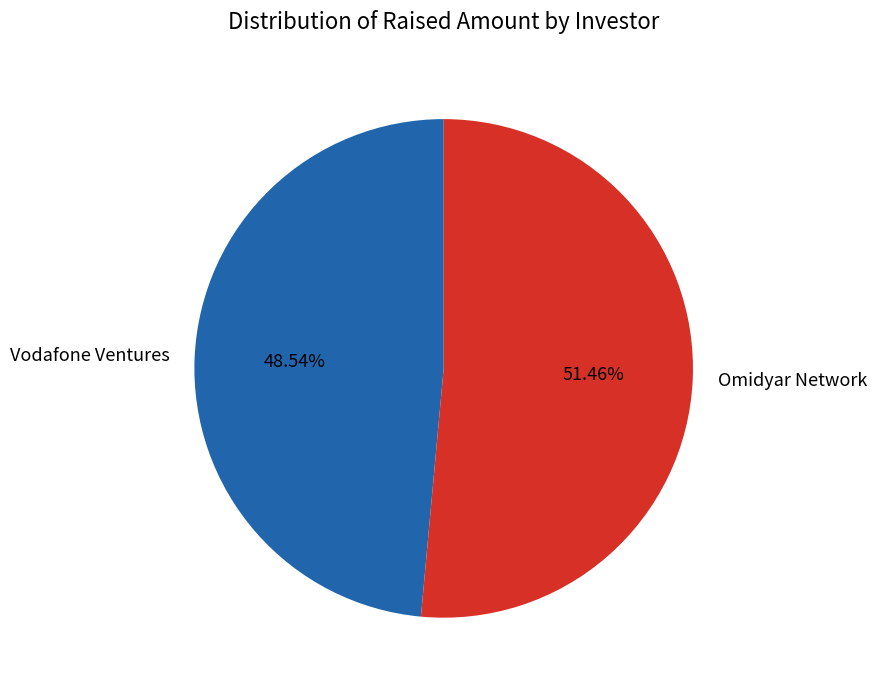

Approximately how many times larger is the value at Omidyar Network compared to Vodafone Ventures?

1.1